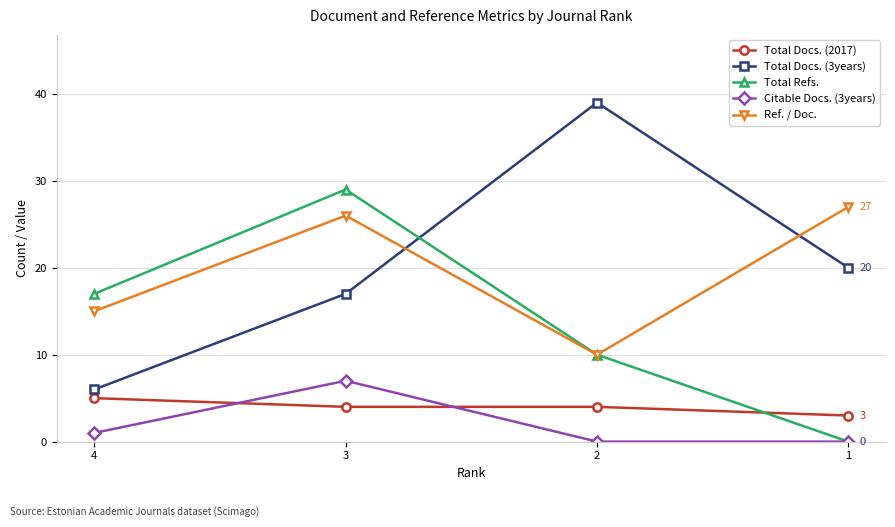

The value of Total Docs. (3years) at 4 is 3. True or false?

False